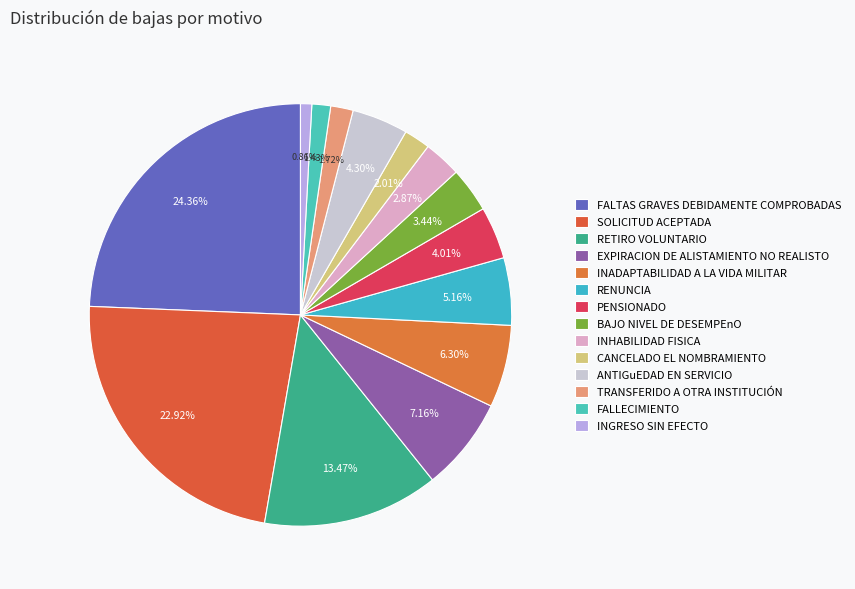

What percentage is the EXPIRACION DE ALISTAMIENTO NO REALISTO slice, to the nearest percent?

7%